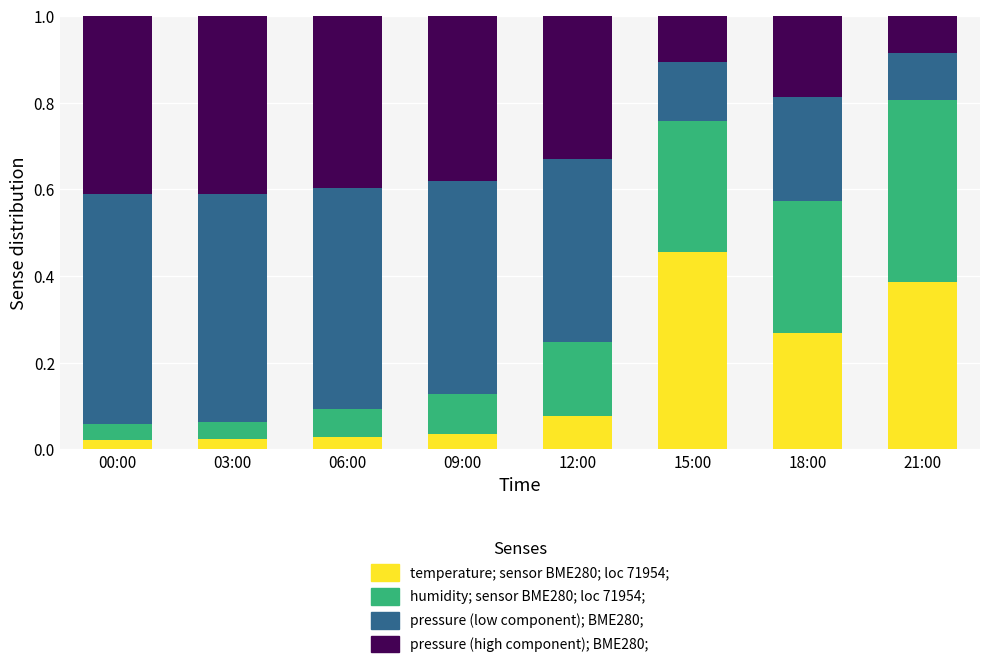

What is the total value across all series at 15:00?

1.0